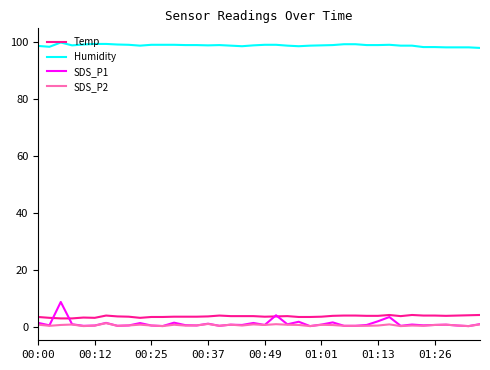

True or false: Humidity and SDS_P1 intersect in this chart.

False